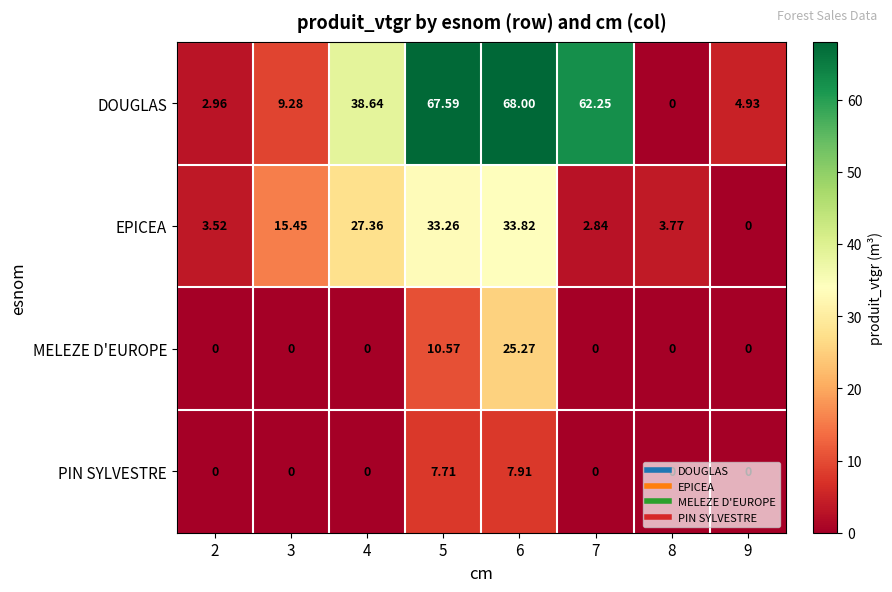

Rank the series by their maximum value, from highest to lowest.

DOUGLAS, EPICEA, MELEZE D'EUROPE, PIN SYLVESTRE